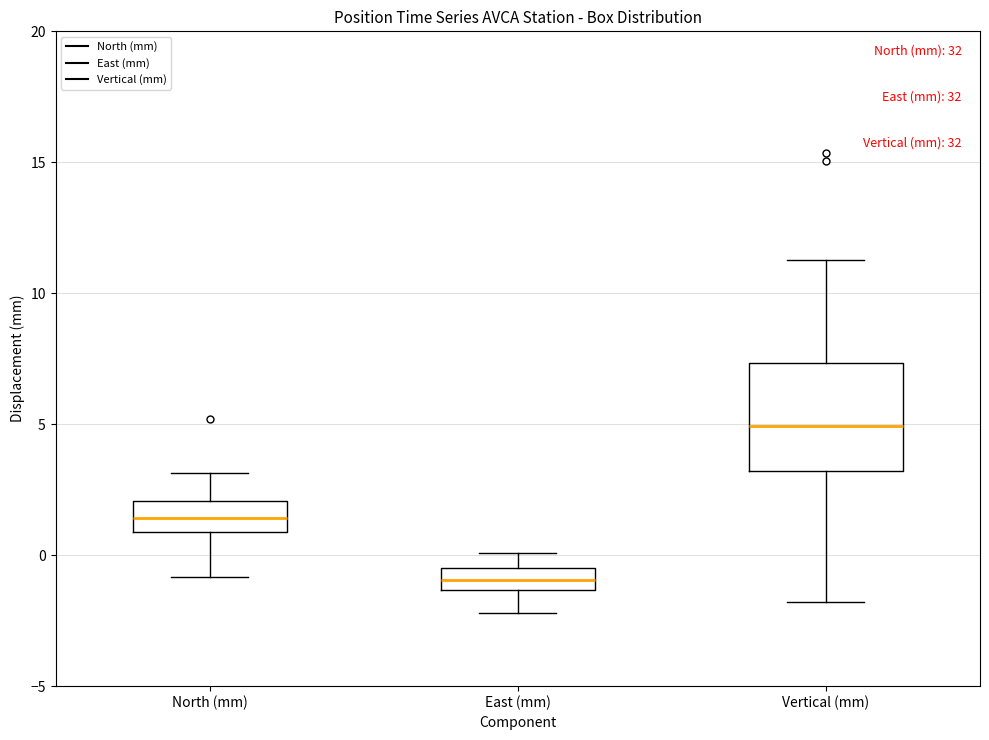

Where does the median line of the box for Vertical (mm) sit on the y-axis? The values are not printed on the chart, so give them approximately, as read against the axis.

5.0